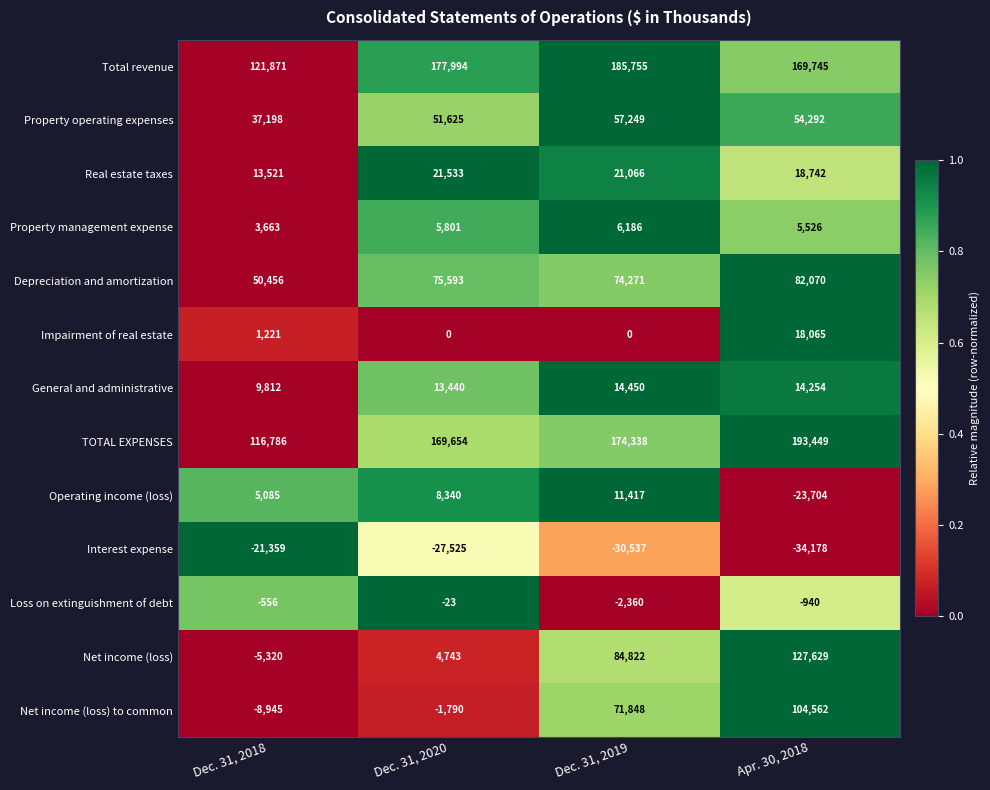

List the series in order of their peak value, highest first.

TOTAL EXPENSES, Total revenue, Net income (loss), Net income (loss) to common, Depreciation and amortization, Property operating expenses, Real estate taxes, Impairment of real estate, General and administrative, Operating income (loss), Property management expense, Loss on extinguishment of debt, Interest expense